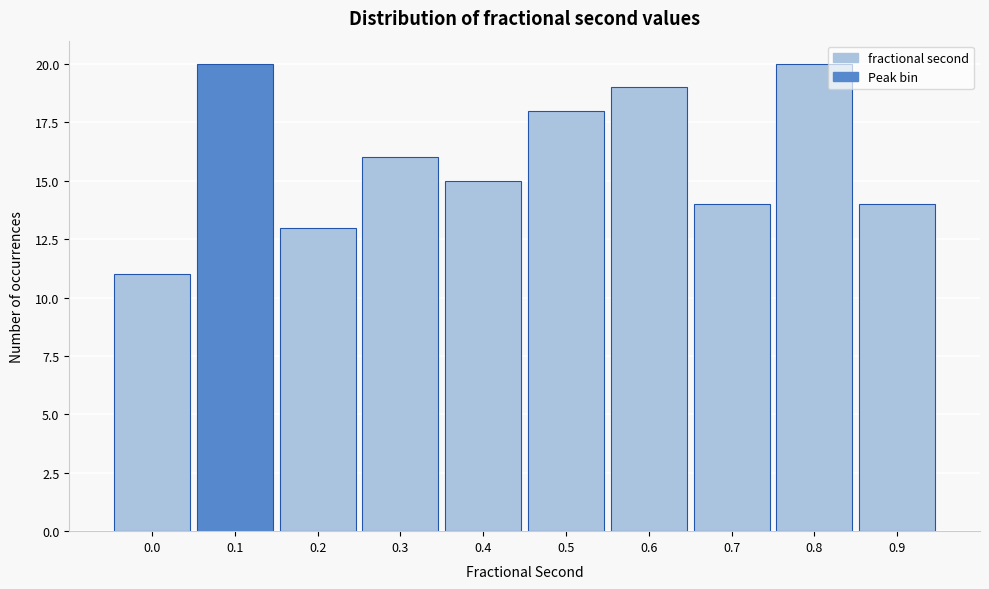

Reading left to right, extract all data points from this chart.

11	20	13	16	15	18	19	14	20	14